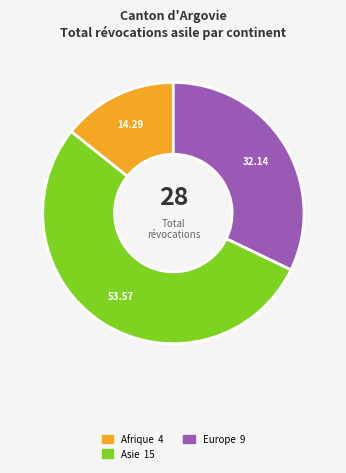

Is there a majority slice in this chart?

Yes